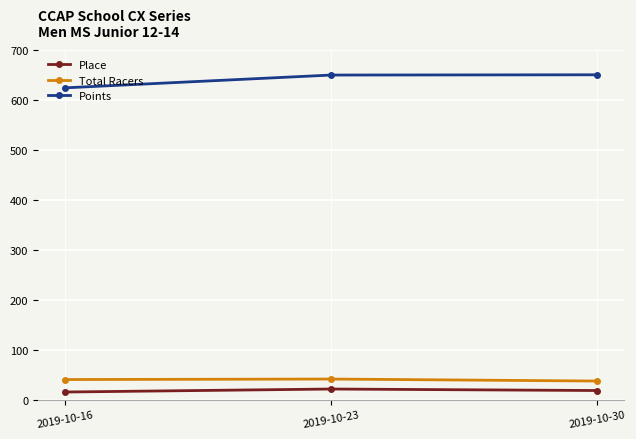

What is the approximate value of Points at 2019-10-16?

624.3